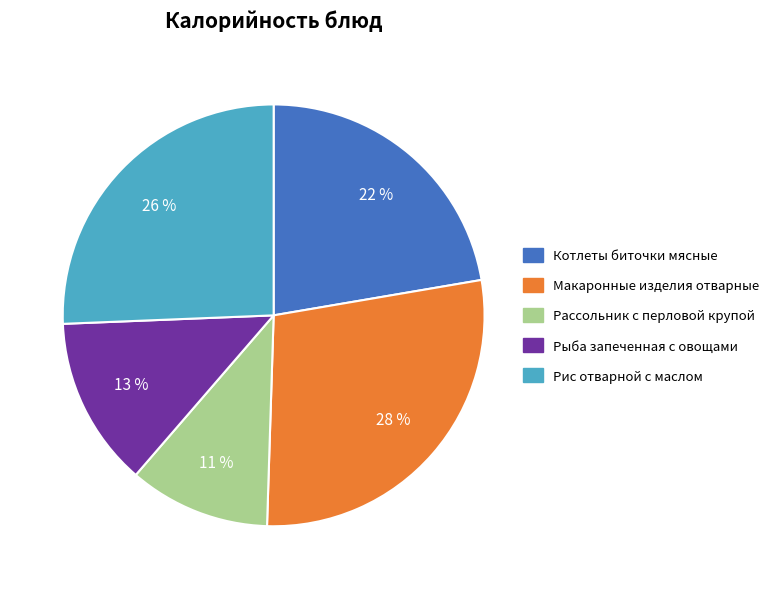

True or false: Макаронные изделия отварные accounts for 28% of the total.

True